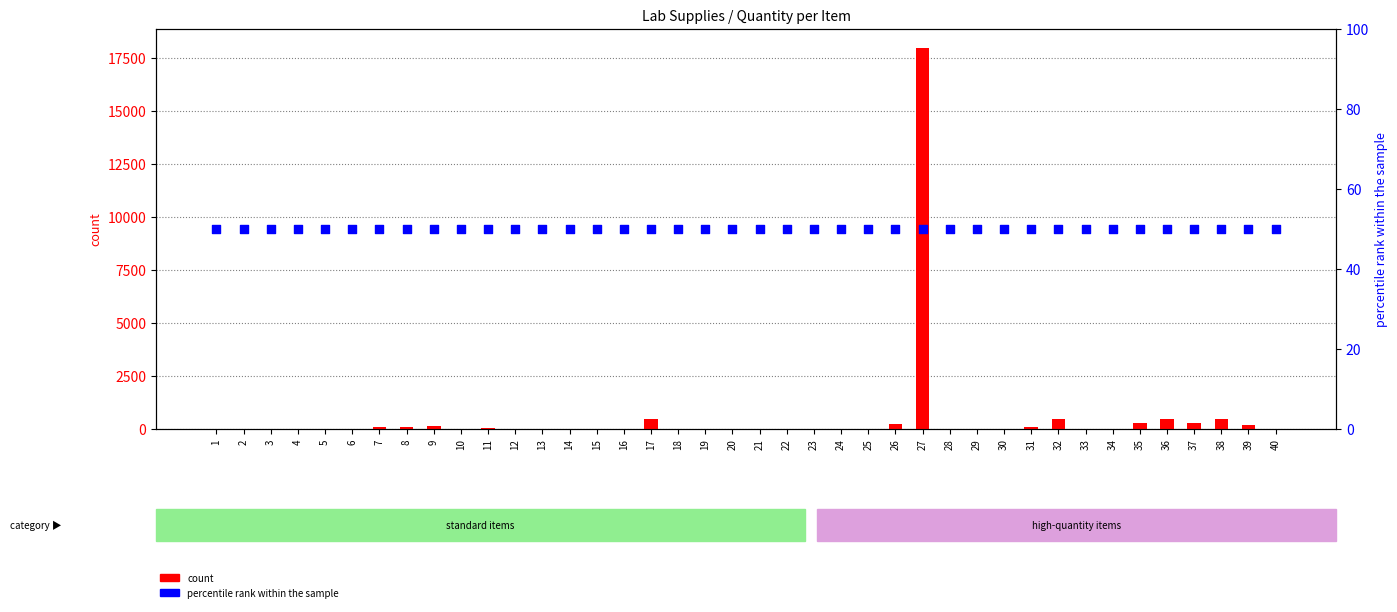

Is the value of percentile rank within the sample at 9 greater than the value of count at 7?

No